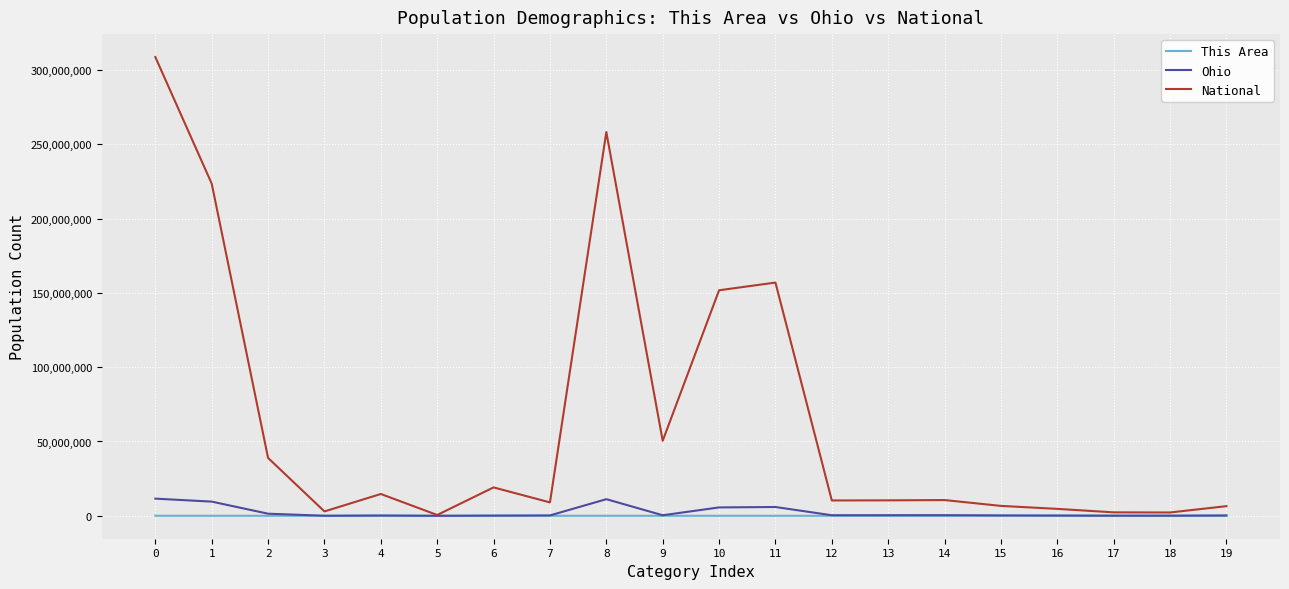

What is the difference between the second highest and minimum values in the This Area series?

18055